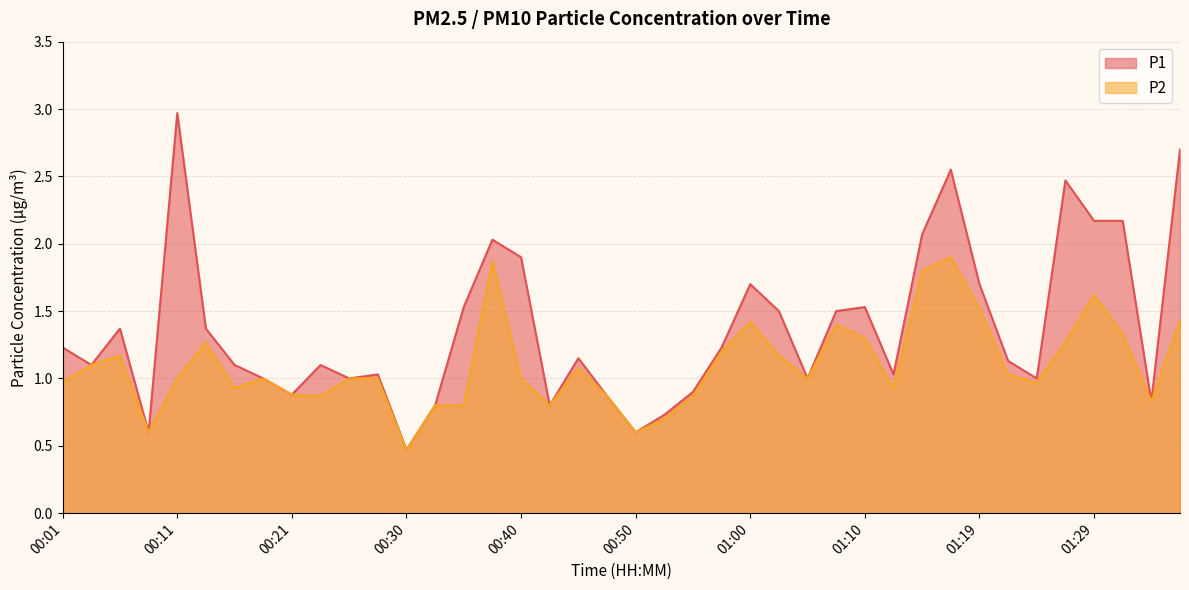

At which category does the chart reach its peak across all series?

00:11